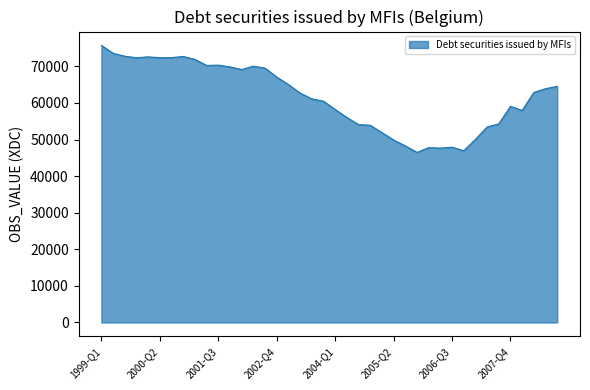

What is the greatest value displayed?

75712.0